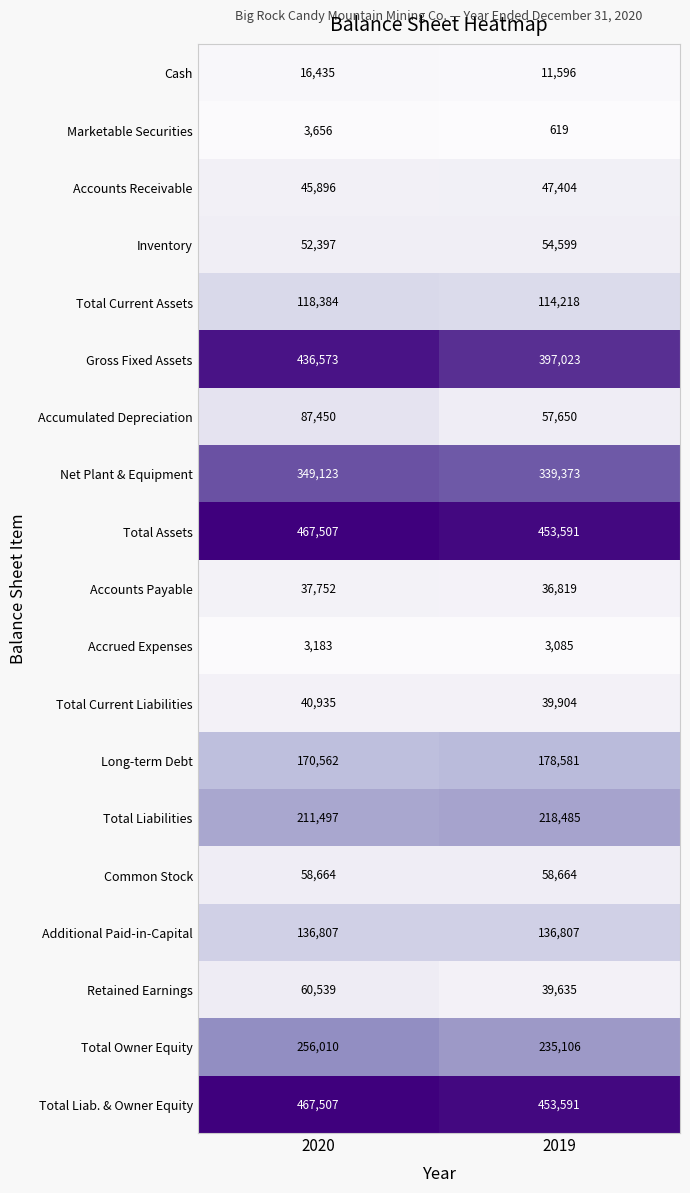

What value does the Total Current Assets series have at 2020?

118384